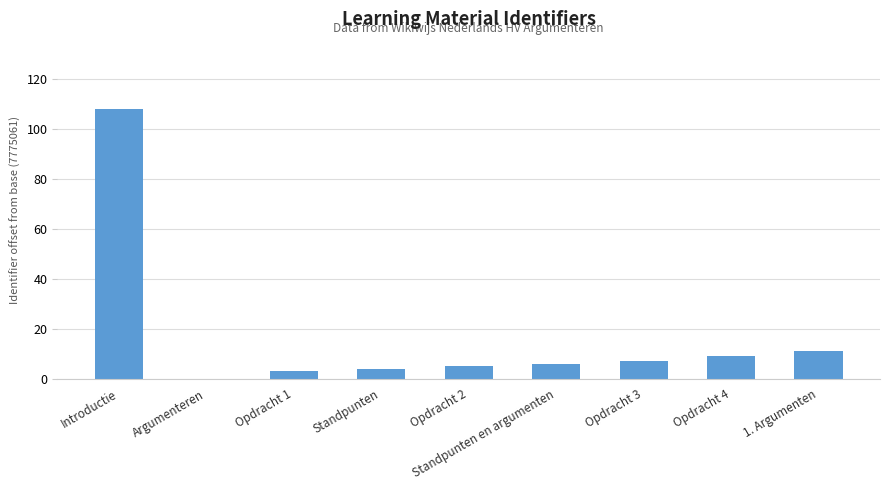

What is the change in value from Opdracht 4 to 1. Argumenten?

+2